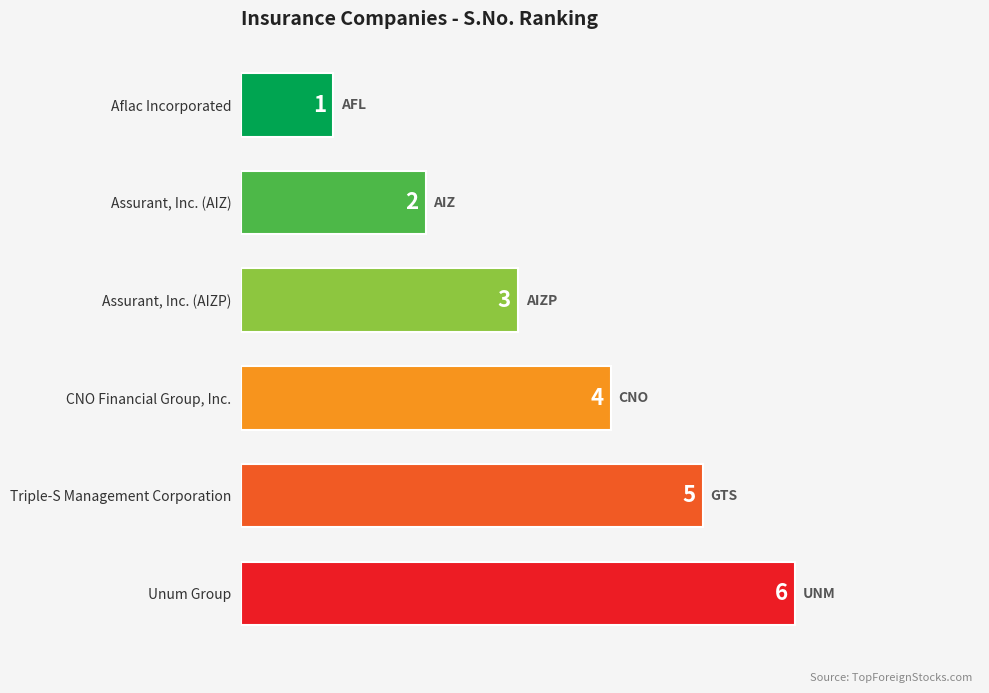

Which has a higher value, Aflac Incorporated or Triple-S Management Corporation?

Triple-S Management Corporation